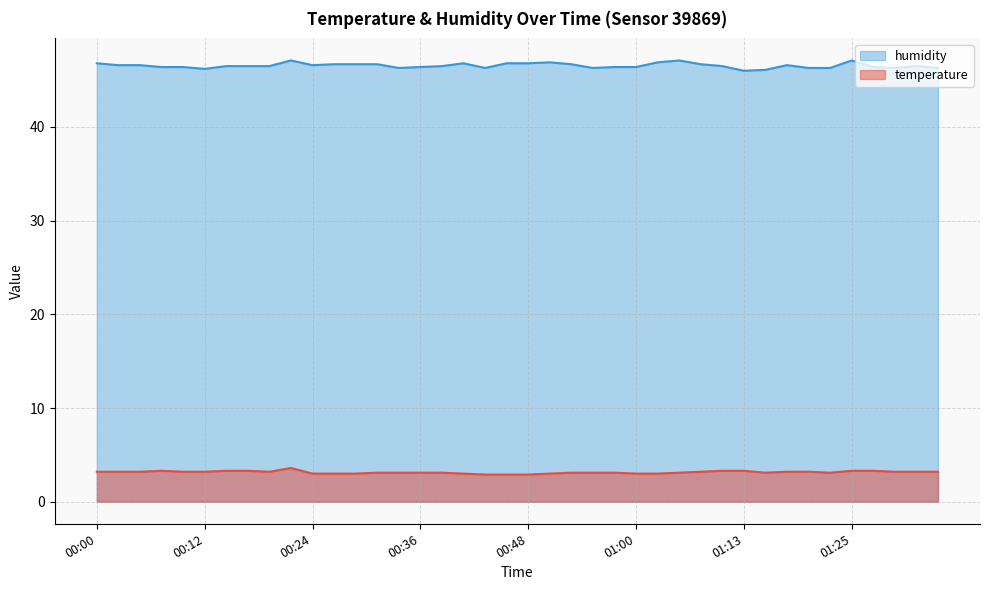

Count the temperature values in the range 3 to 4.

37